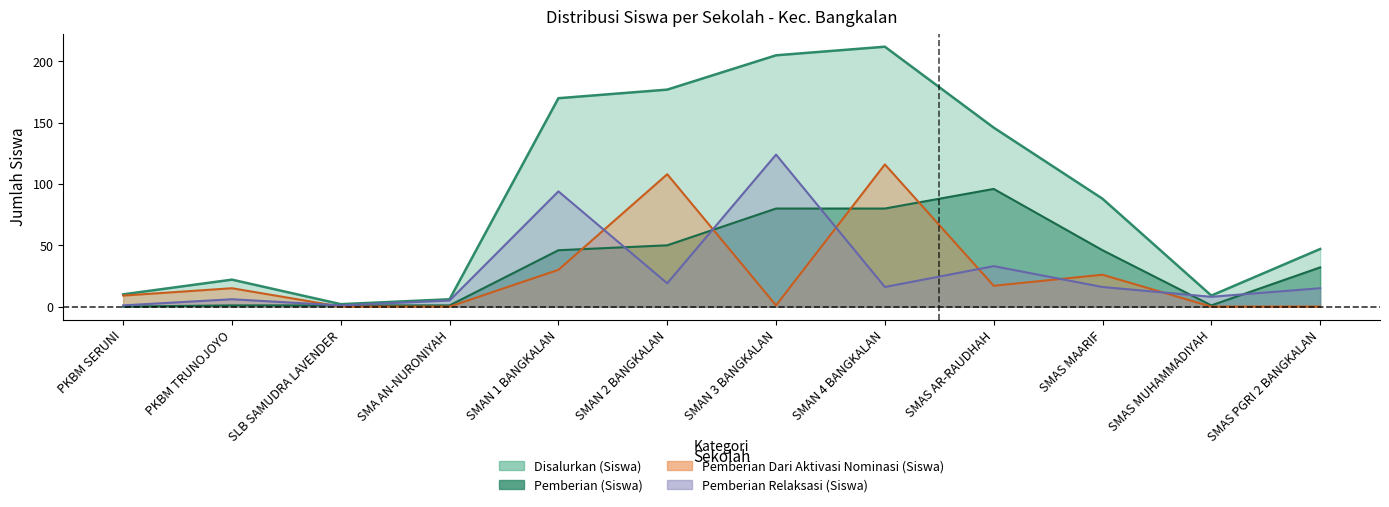

Rank the series at SMAN 2 BANGKALAN from highest to lowest value.

Disalurkan (Siswa), Pemberian Dari Aktivasi Nominasi (Siswa), Pemberian (Siswa), Pemberian Relaksasi (Siswa)